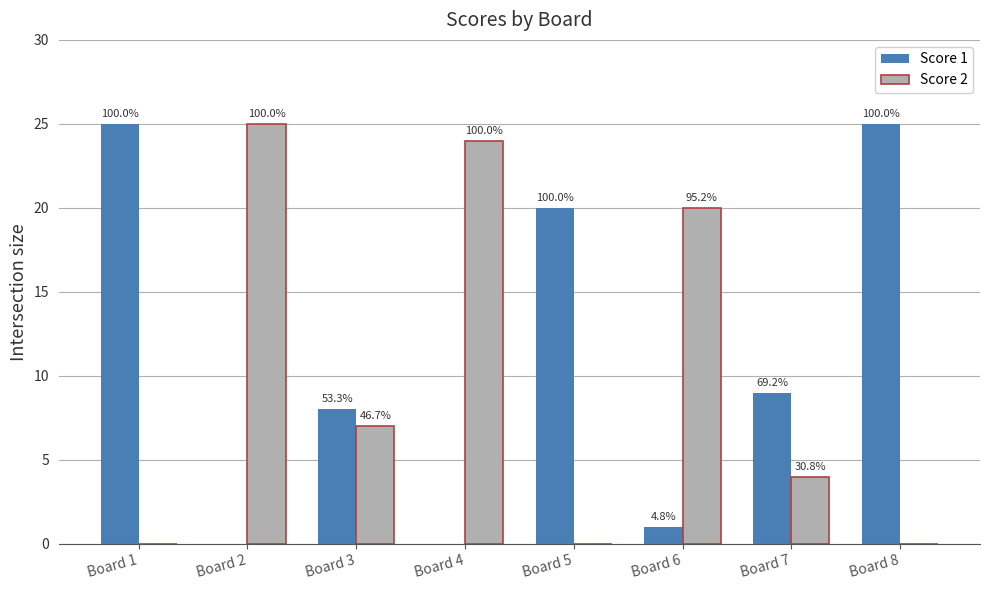

What are all the series names shown in the legend?

Score 1, Score 2